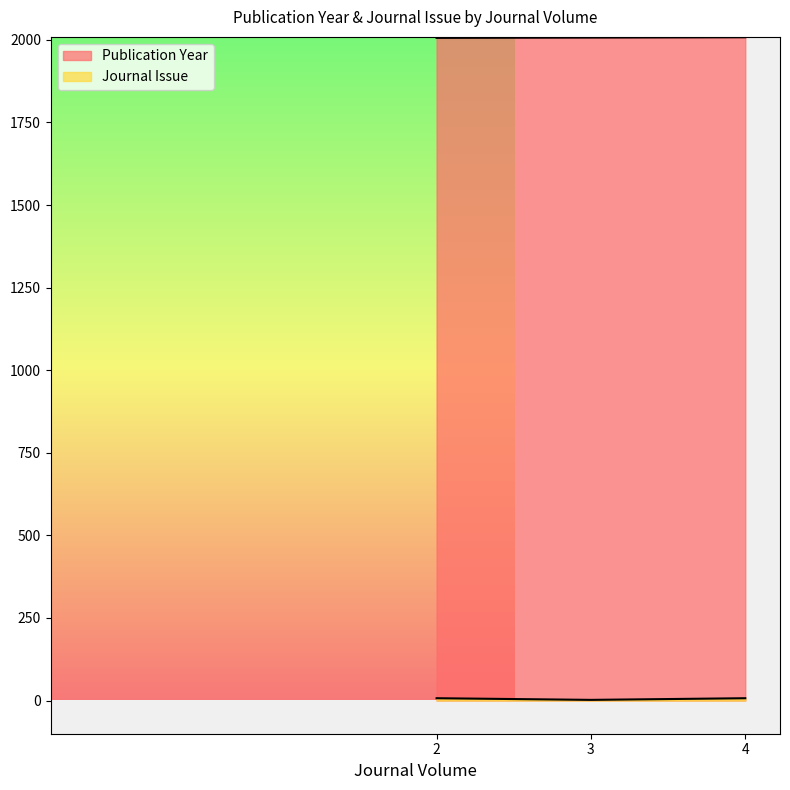

The Journal Issue series shows 7 at 2. True or false?

True